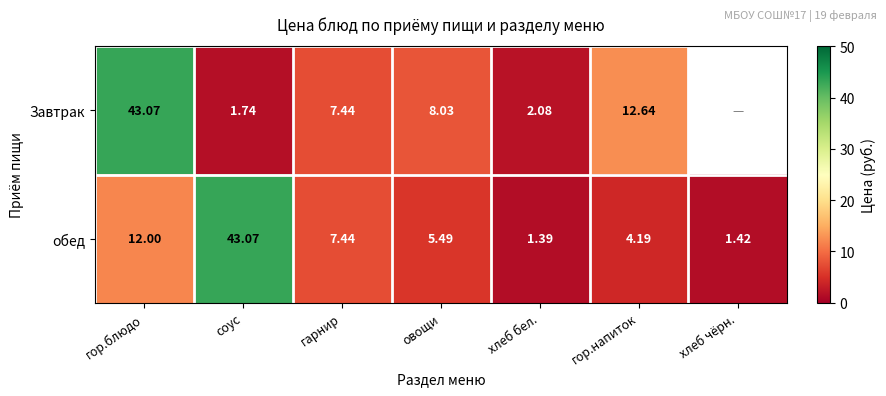

How many data points in обед are less than 5?

3